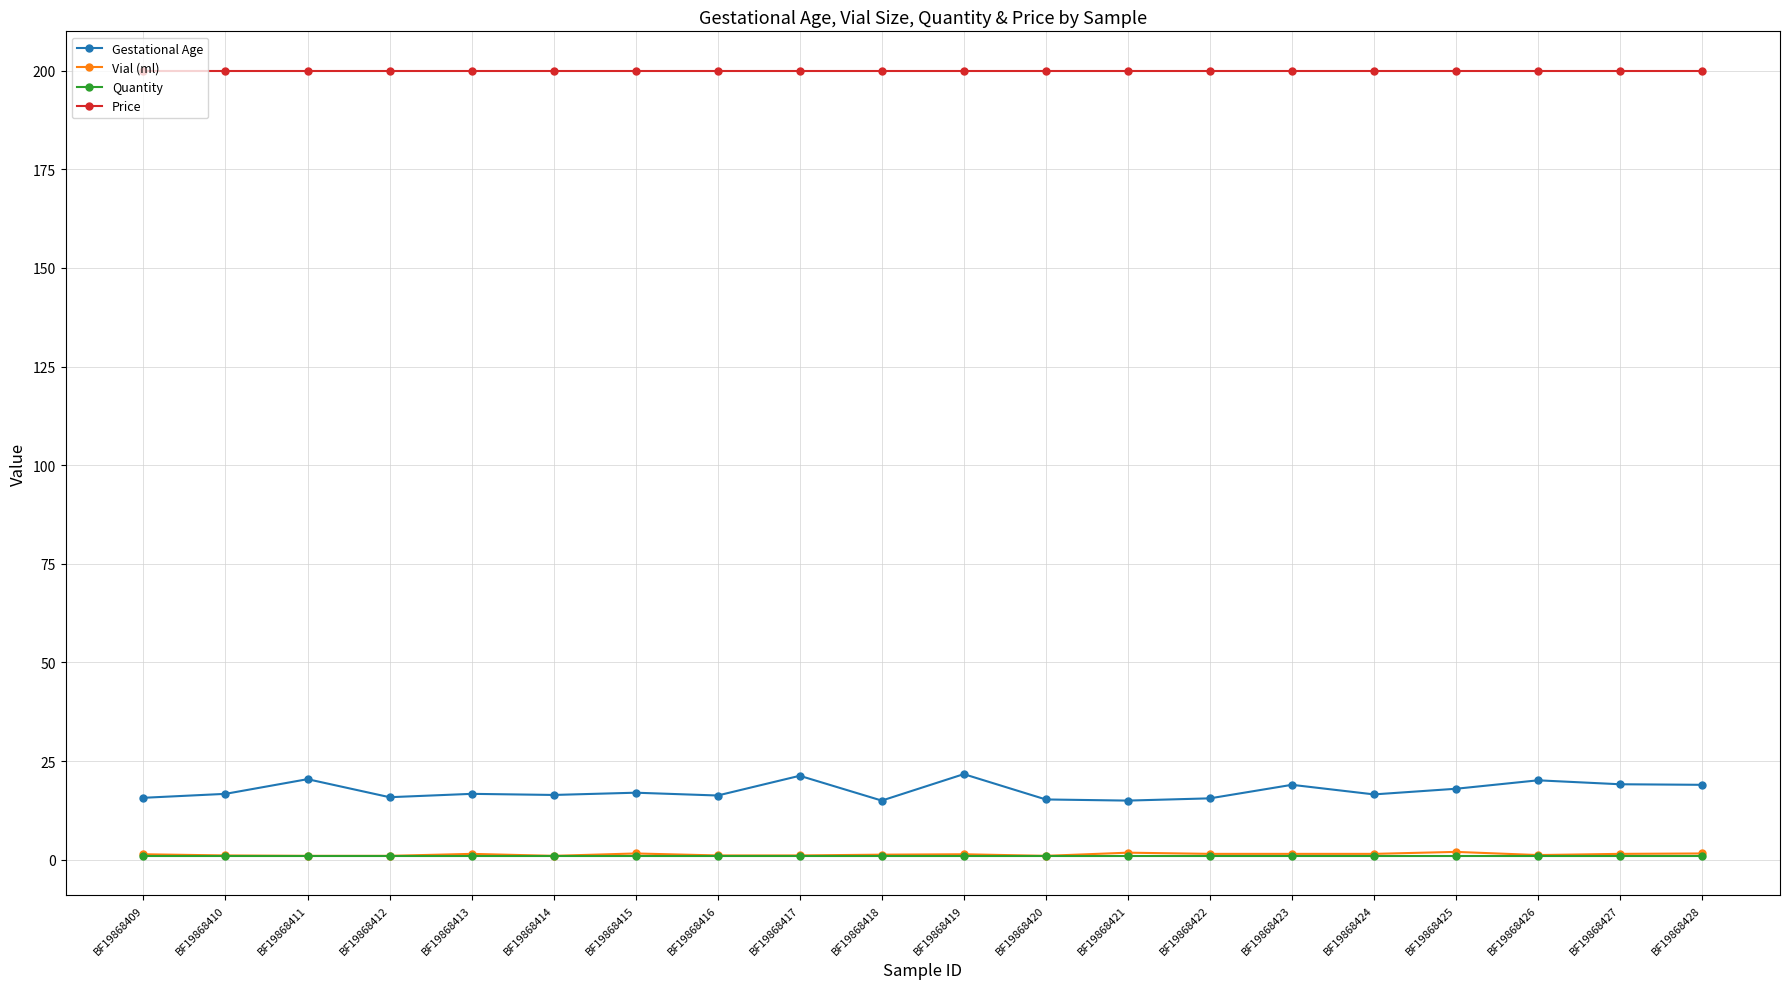

Is the value of Vial (ml) at BF19868409 greater than the value of Gestational Age at BF19868427?

No